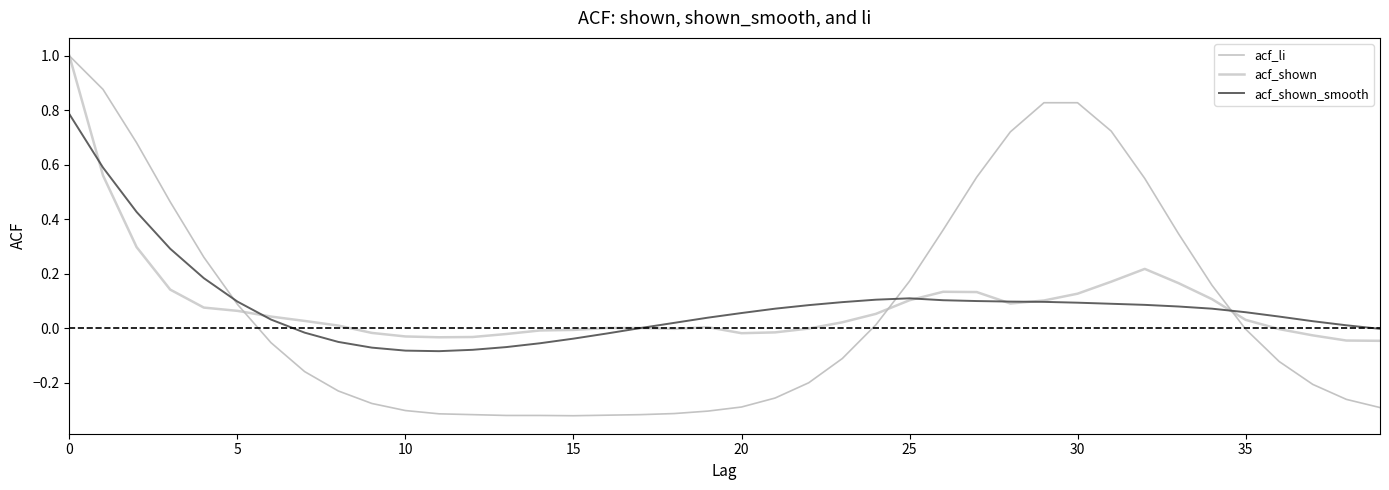

Does the chart have visible grid lines?

No